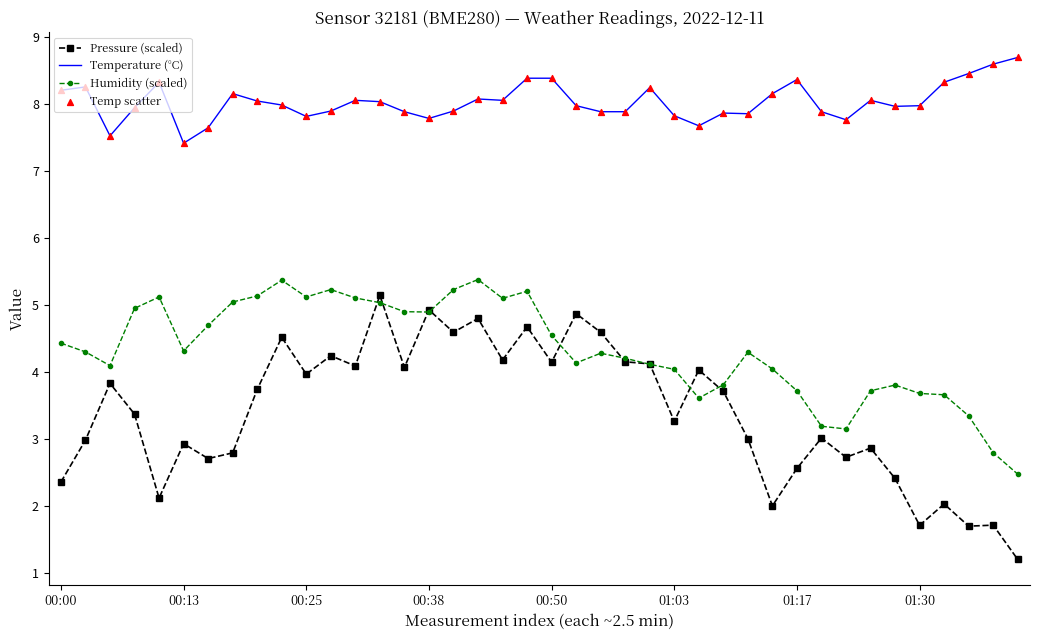

Rank the series by their average value, from lowest to highest.

Pressure (scaled), Humidity (scaled), Temperature (°C)